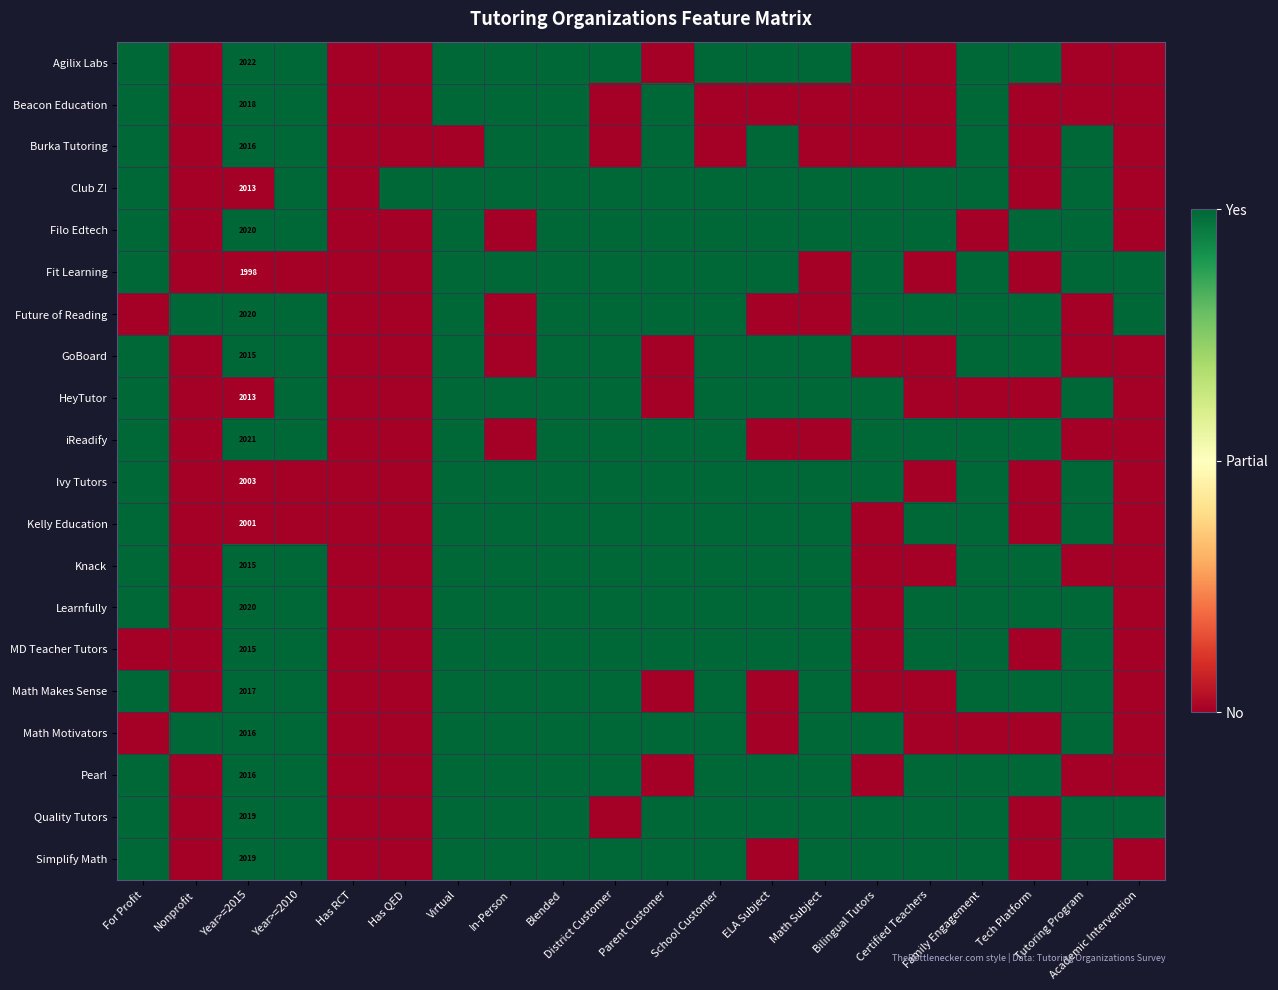

Is the value of HeyTutor at Blended greater than the value of Learnfully at District Customer?

No